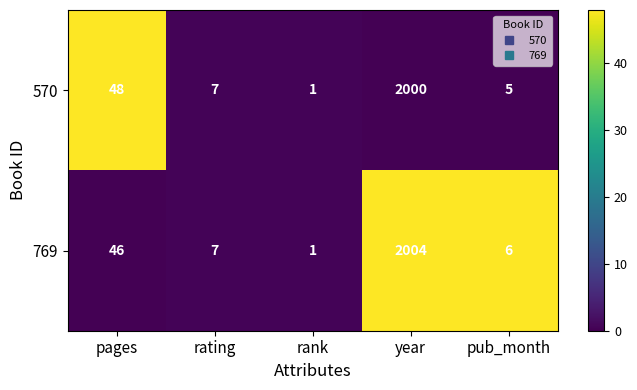

Which series has the widest spread of values?

769